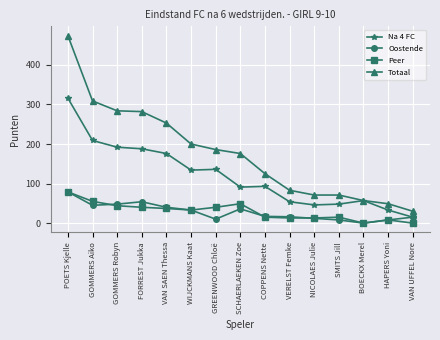

Which series changed the most between POETS Kjelle and WIJCKMANS Kaat?

Totaal